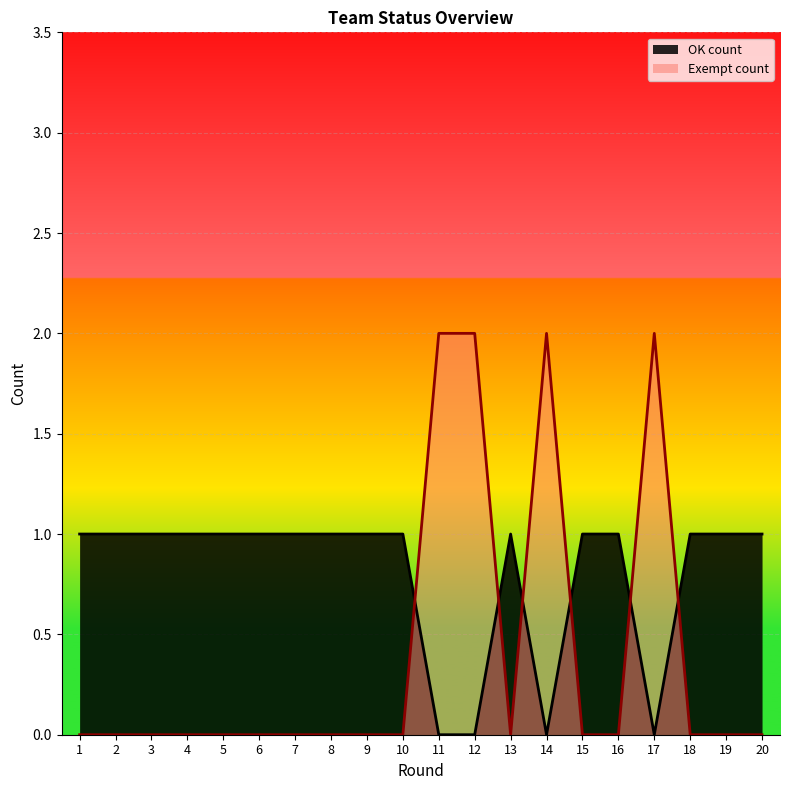

Does the chart display data point markers on the line(s)?

No